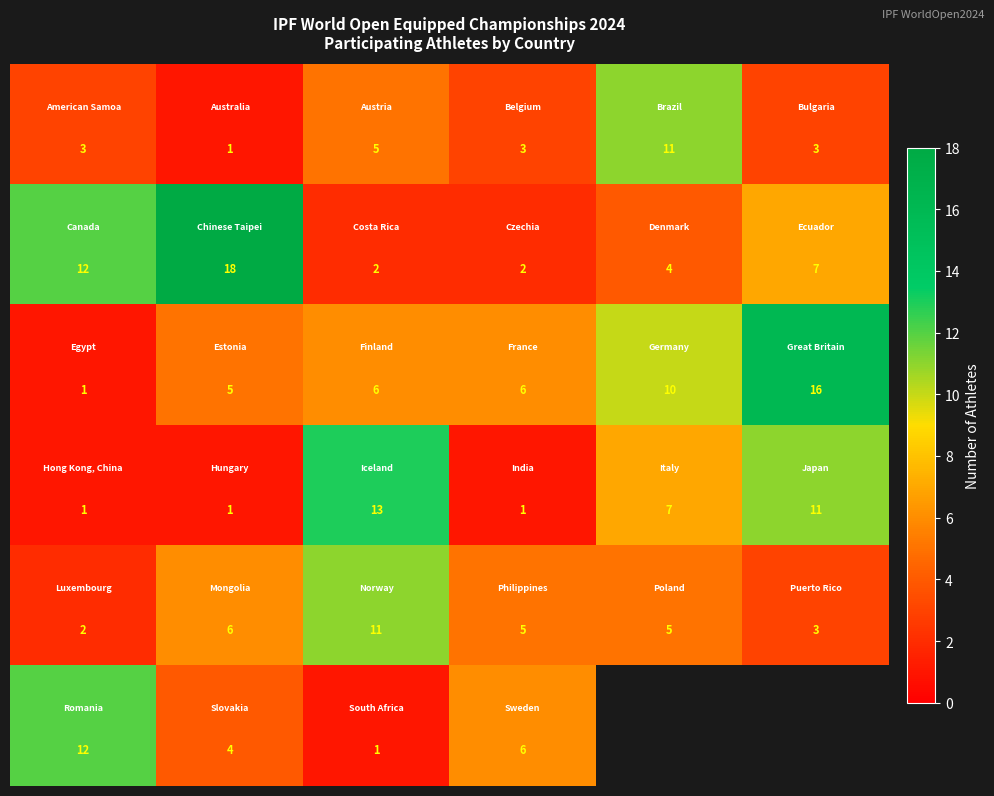

What is the smallest value displayed?

1.0